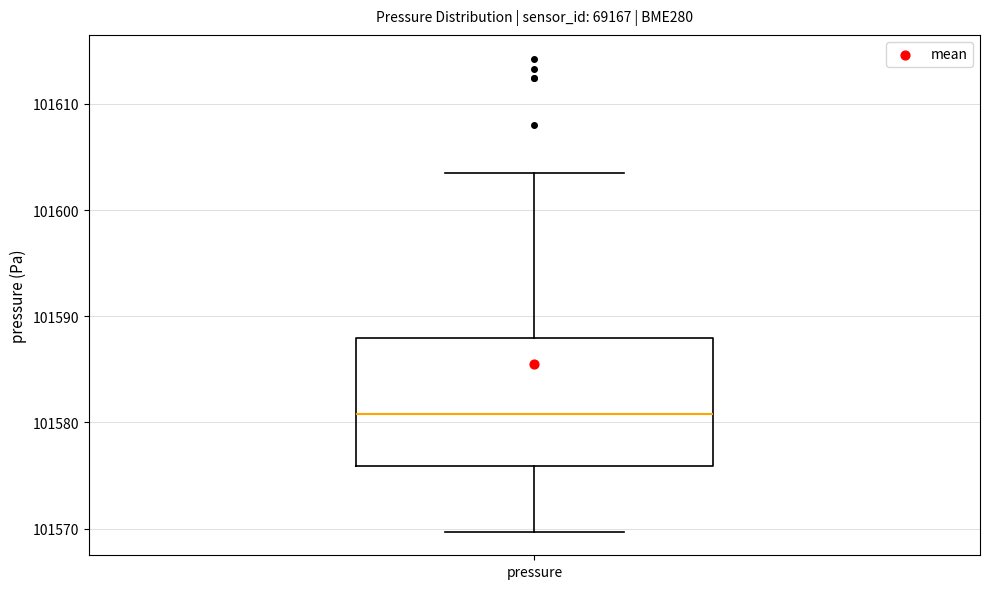

Read this box plot against the y-axis: the position of the median line, the range covered by the box, and the ends of both whiskers. The values are not printed on the chart, so give them approximately, as read against the axis.

median 101581, box 101576 to 101588, whiskers 101570 to 101604